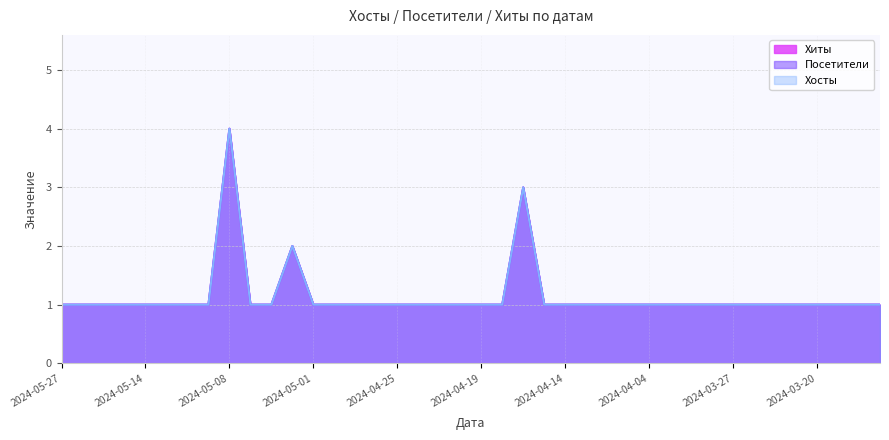

Is the value of Посетители at 2024-05-14 greater than the value of Хиты at 2024-04-24?

No